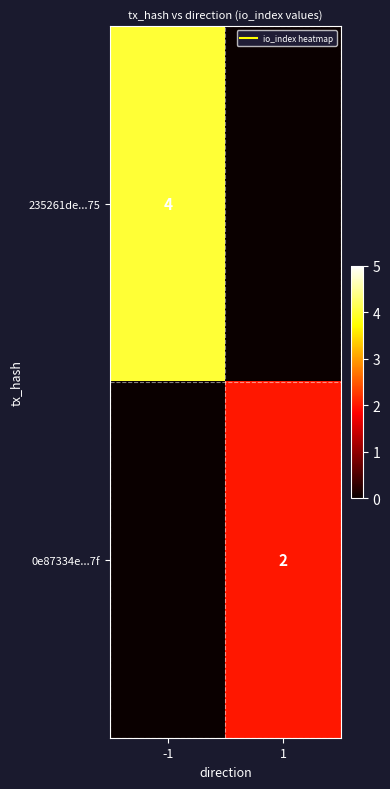

What is the average value of the 235261de...75 series?

2